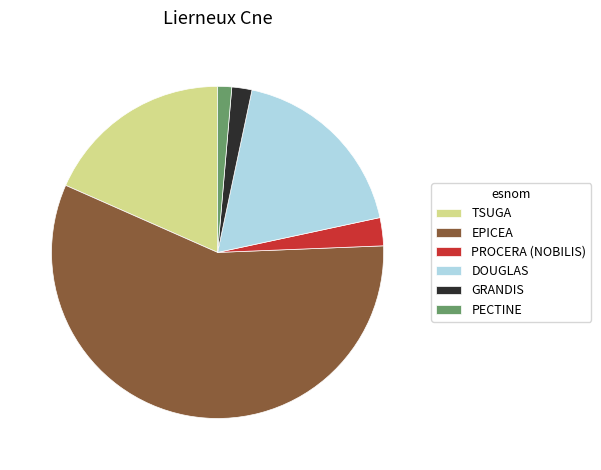

True or false: PECTINE accounts for 1% of the total.

True